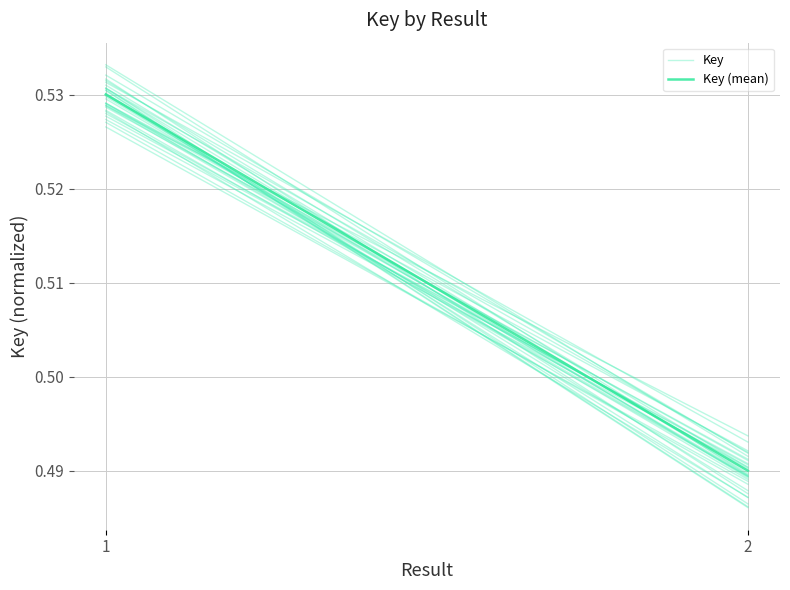

Which category has the highest value in the Key series?

1